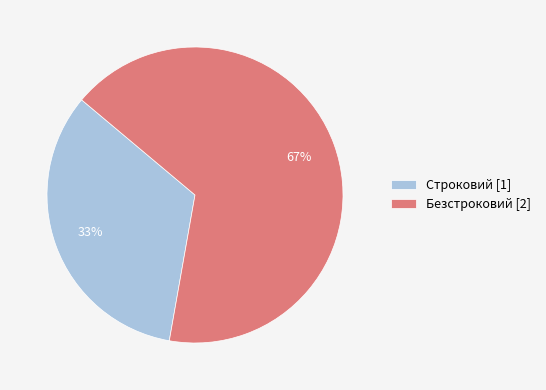

To the nearest percent, what percentage of the pie is Строковий?

33%